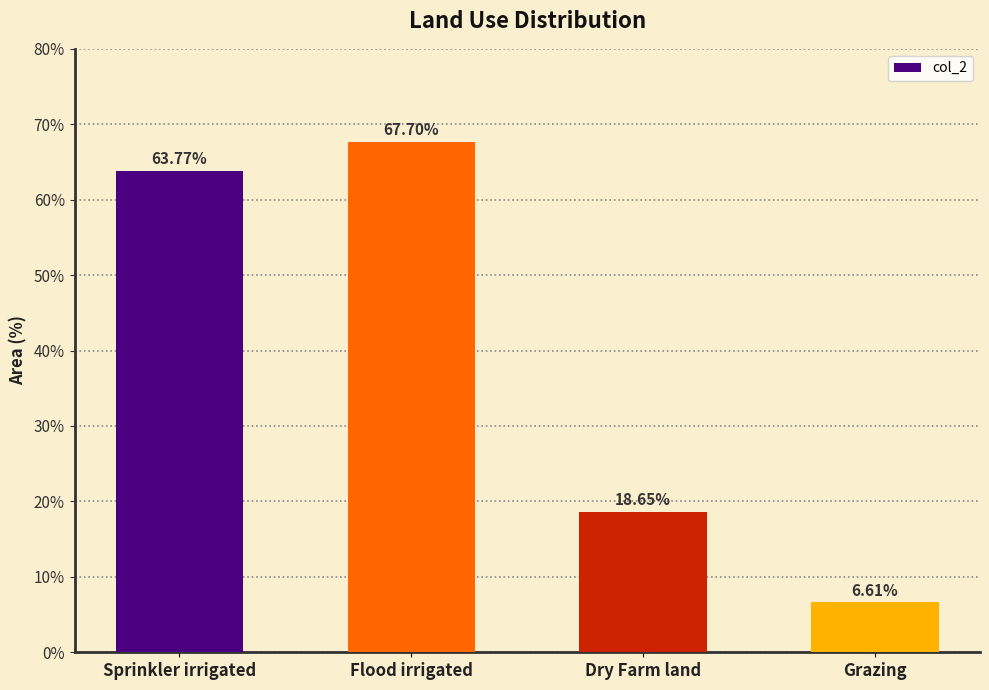

What is the average value?

39.2